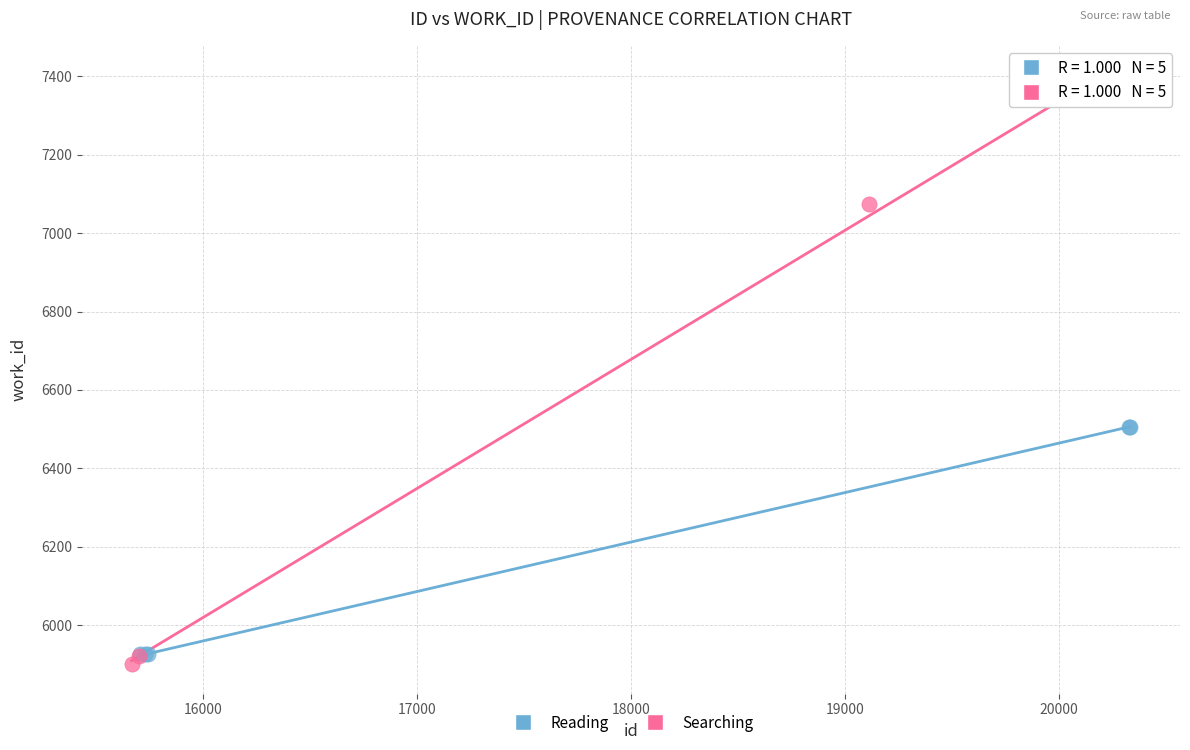

Which series contains the highest Y value?

Searching